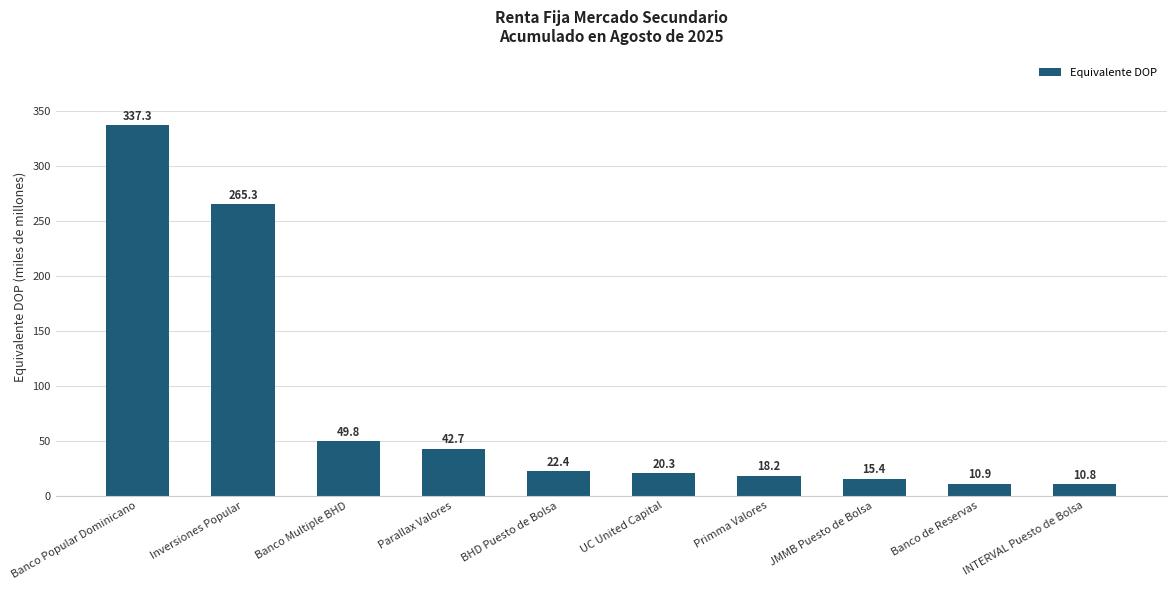

How many series are shown in this chart?

1